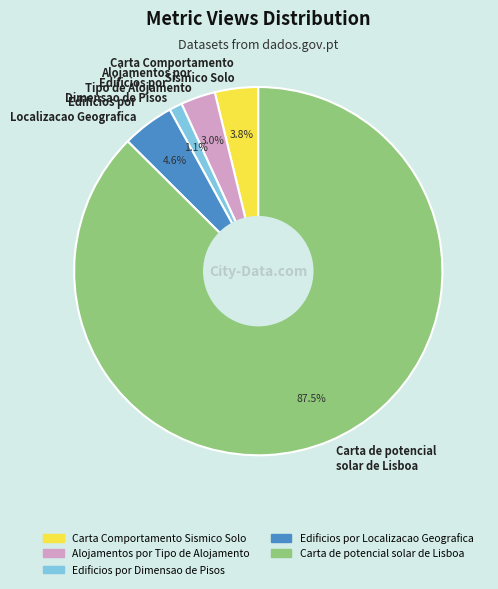

What portion of the pie excludes Carta de potencial solar de Lisboa?

12.5%